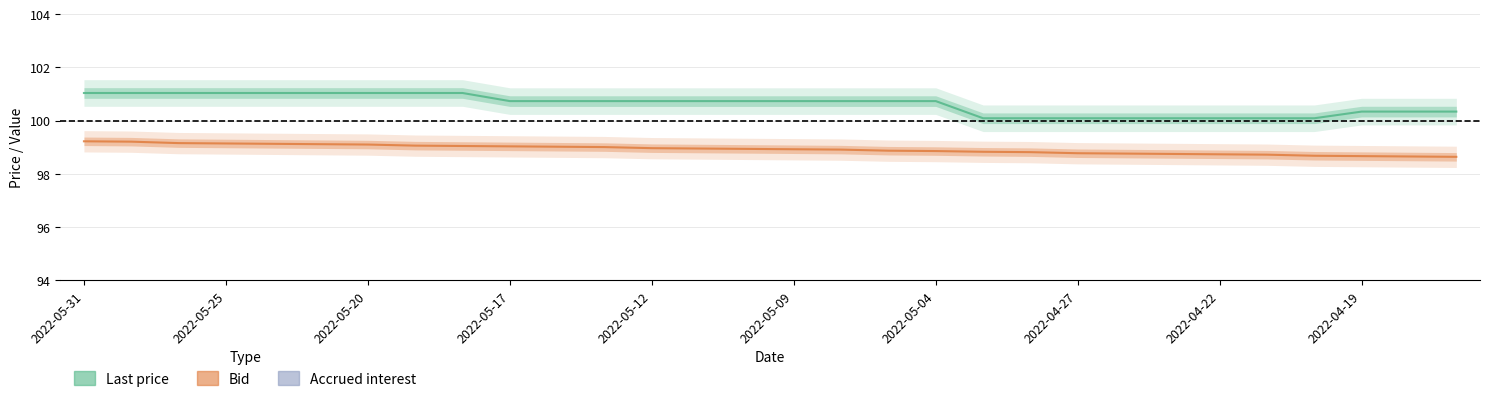

What are all the series names shown in the legend?

Last price, Bid, Accrued interest